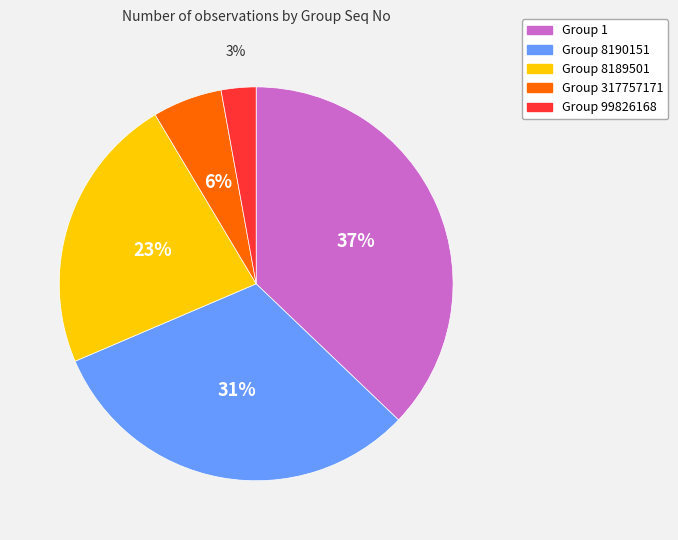

Is there any slice that represents more than half of the pie?

No